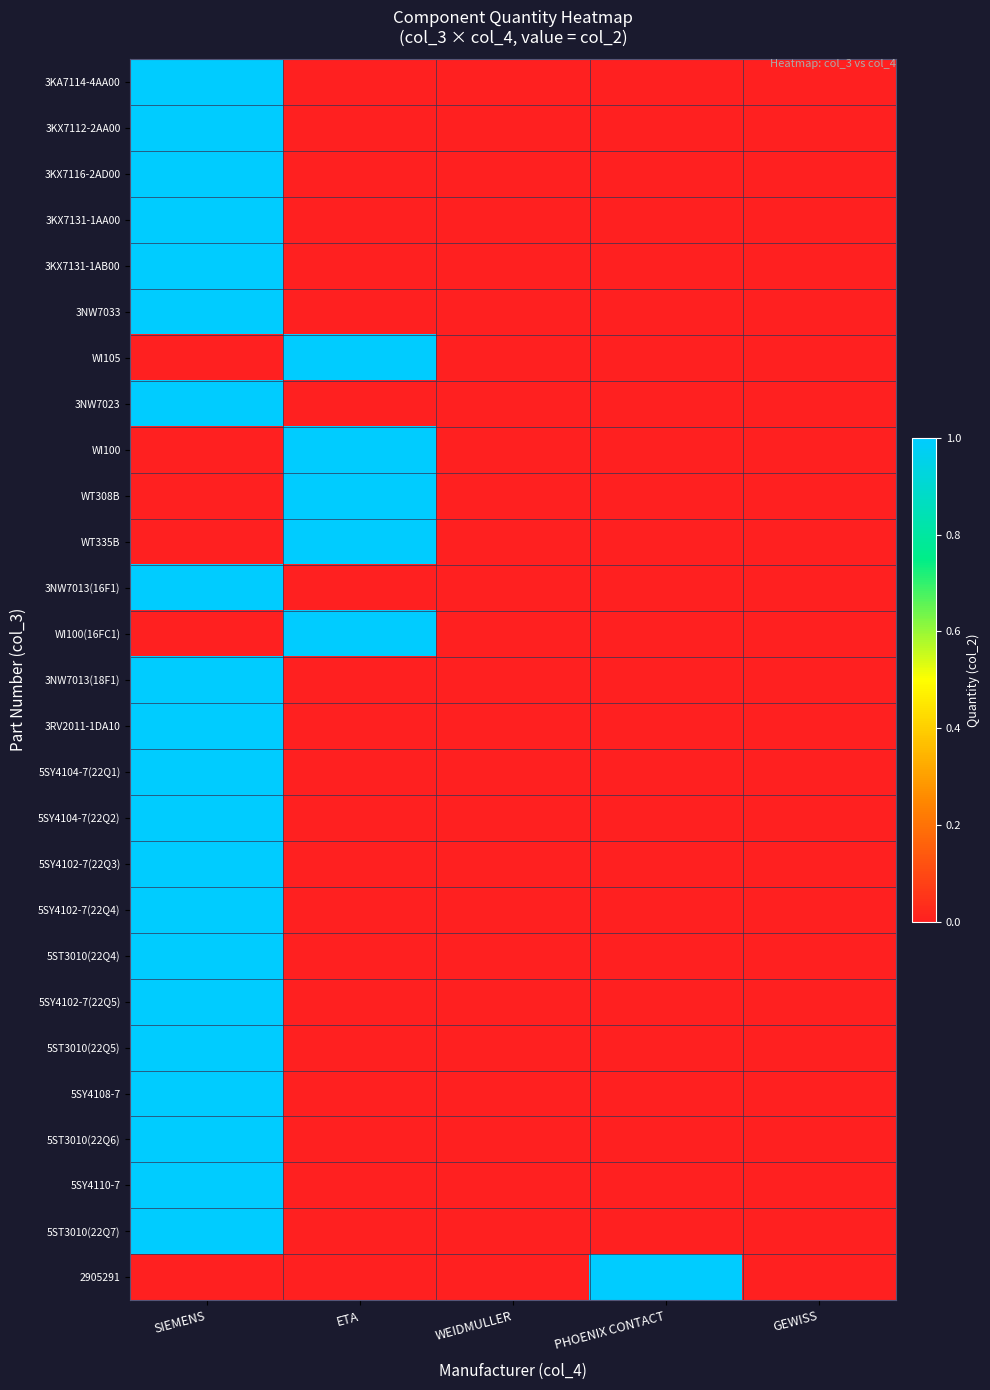

Reading right to left, list all the values displayed in this chart.

3KA7114-4AA00: GEWISS=0	PHOENIX CONTACT=0	WEIDMULLER=0	ETA=0	SIEMENS=1
3KX7112-2AA00: GEWISS=0	PHOENIX CONTACT=0	WEIDMULLER=0	ETA=0	SIEMENS=1
3KX7116-2AD00: GEWISS=0	PHOENIX CONTACT=0	WEIDMULLER=0	ETA=0	SIEMENS=1
3KX7131-1AA00: GEWISS=0	PHOENIX CONTACT=0	WEIDMULLER=0	ETA=0	SIEMENS=1
3KX7131-1AB00: GEWISS=0	PHOENIX CONTACT=0	WEIDMULLER=0	ETA=0	SIEMENS=1
3NW7033: GEWISS=0	PHOENIX CONTACT=0	WEIDMULLER=0	ETA=0	SIEMENS=1
WI105: GEWISS=0	PHOENIX CONTACT=0	WEIDMULLER=0	ETA=1	SIEMENS=0
3NW7023: GEWISS=0	PHOENIX CONTACT=0	WEIDMULLER=0	ETA=0	SIEMENS=1
WI100: GEWISS=0	PHOENIX CONTACT=0	WEIDMULLER=0	ETA=1	SIEMENS=0
WT308B: GEWISS=0	PHOENIX CONTACT=0	WEIDMULLER=0	ETA=1	SIEMENS=0
WT335B: GEWISS=0	PHOENIX CONTACT=0	WEIDMULLER=0	ETA=1	SIEMENS=0
3NW7013(16F1): GEWISS=0	PHOENIX CONTACT=0	WEIDMULLER=0	ETA=0	SIEMENS=1
WI100(16FC1): GEWISS=0	PHOENIX CONTACT=0	WEIDMULLER=0	ETA=1	SIEMENS=0
3NW7013(18F1): GEWISS=0	PHOENIX CONTACT=0	WEIDMULLER=0	ETA=0	SIEMENS=1
3RV2011-1DA10: GEWISS=0	PHOENIX CONTACT=0	WEIDMULLER=0	ETA=0	SIEMENS=1
5SY4104-7(22Q1): GEWISS=0	PHOENIX CONTACT=0	WEIDMULLER=0	ETA=0	SIEMENS=1
5SY4104-7(22Q2): GEWISS=0	PHOENIX CONTACT=0	WEIDMULLER=0	ETA=0	SIEMENS=1
5SY4102-7(22Q3): GEWISS=0	PHOENIX CONTACT=0	WEIDMULLER=0	ETA=0	SIEMENS=1
5SY4102-7(22Q4): GEWISS=0	PHOENIX CONTACT=0	WEIDMULLER=0	ETA=0	SIEMENS=1
5ST3010(22Q4): GEWISS=0	PHOENIX CONTACT=0	WEIDMULLER=0	ETA=0	SIEMENS=1
5SY4102-7(22Q5): GEWISS=0	PHOENIX CONTACT=0	WEIDMULLER=0	ETA=0	SIEMENS=1
5ST3010(22Q5): GEWISS=0	PHOENIX CONTACT=0	WEIDMULLER=0	ETA=0	SIEMENS=1
5SY4108-7: GEWISS=0	PHOENIX CONTACT=0	WEIDMULLER=0	ETA=0	SIEMENS=1
5ST3010(22Q6): GEWISS=0	PHOENIX CONTACT=0	WEIDMULLER=0	ETA=0	SIEMENS=1
5SY4110-7: GEWISS=0	PHOENIX CONTACT=0	WEIDMULLER=0	ETA=0	SIEMENS=1
5ST3010(22Q7): GEWISS=0	PHOENIX CONTACT=0	WEIDMULLER=0	ETA=0	SIEMENS=1
2905291: GEWISS=0	PHOENIX CONTACT=1	WEIDMULLER=0	ETA=0	SIEMENS=0